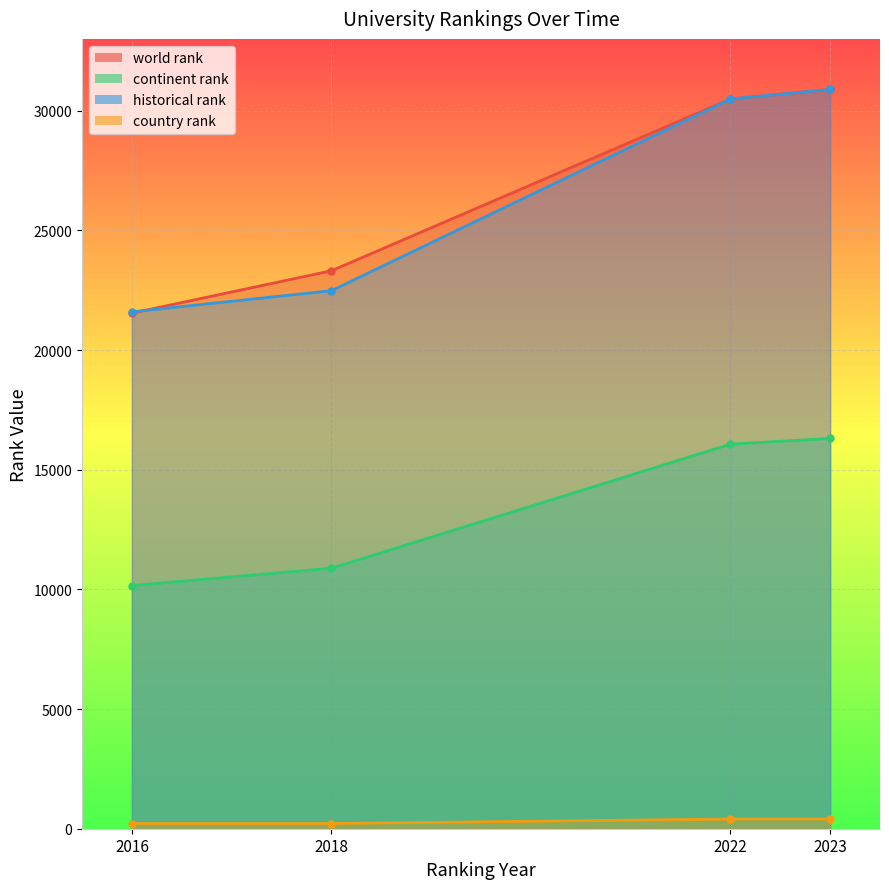

What is the maximum value shown in the chart?

30889.0